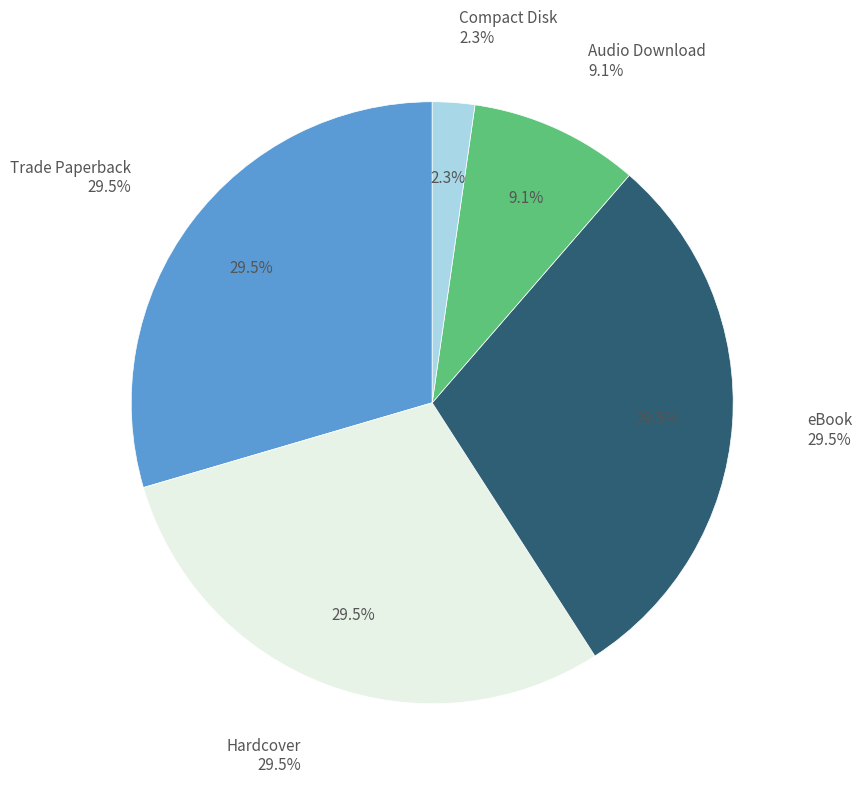

Between Hardcover and Trade Paperback, which is larger?

Hardcover